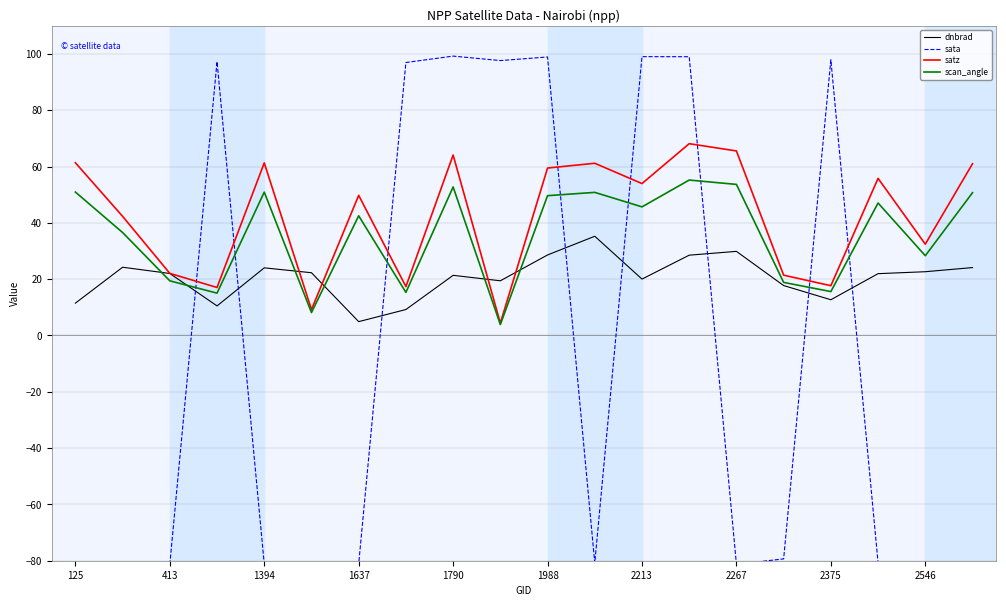

Which series has the largest total across all categories?

satz